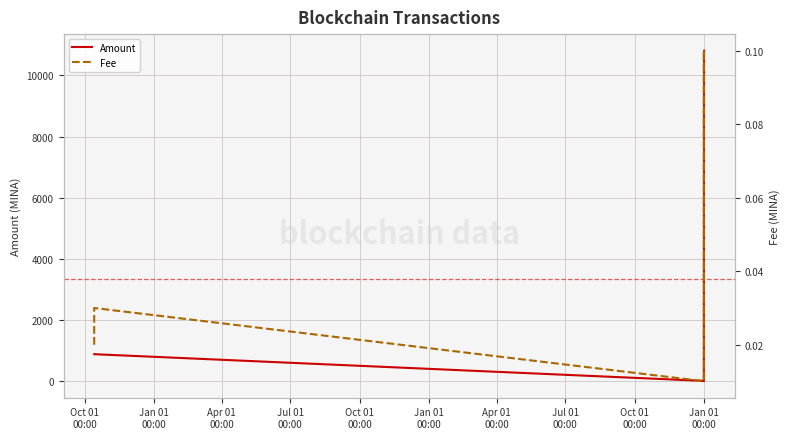

What is the spread (max minus min) of values at Apr 01
00:00?

10.0